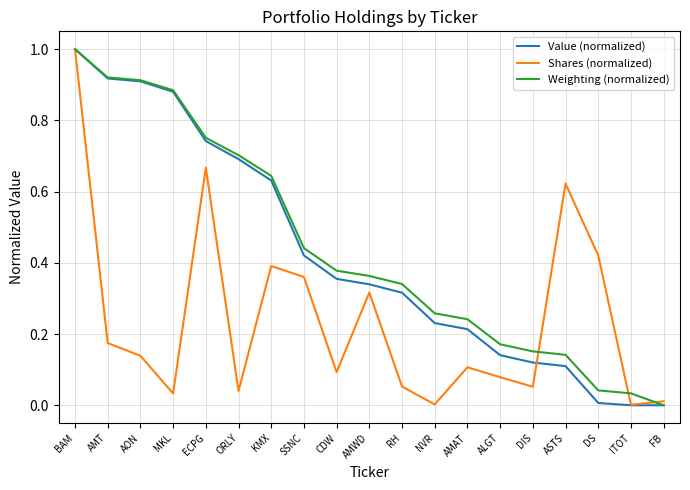

After their last crossing, which series has the higher values: Shares (normalized) or Weighting (normalized)?

Shares (normalized)